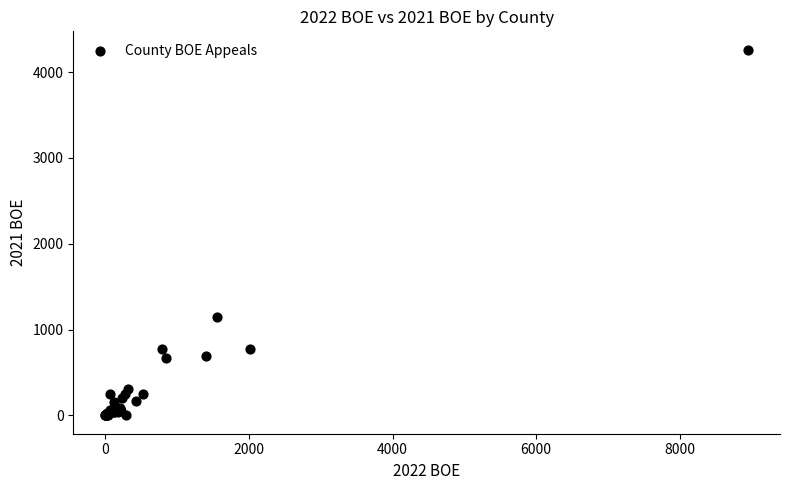

What Y value in the scatter plot is closest to 2131?

1148